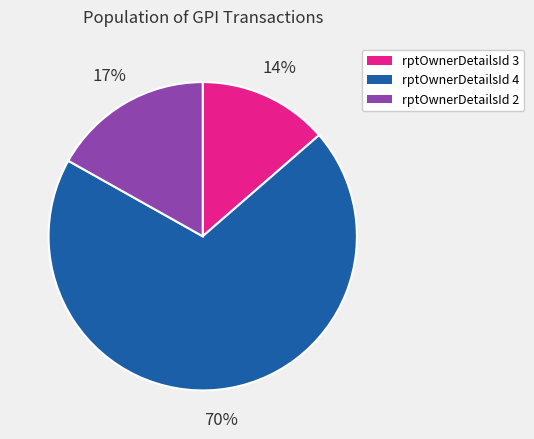

Is there any slice that represents more than half of the pie?

Yes